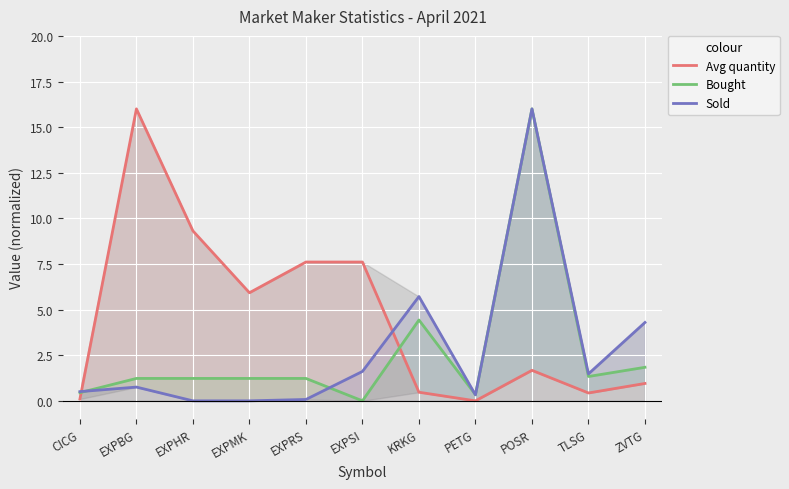

Rank the series at CICG from lowest to highest value.

Avg quantity, Bought, Sold